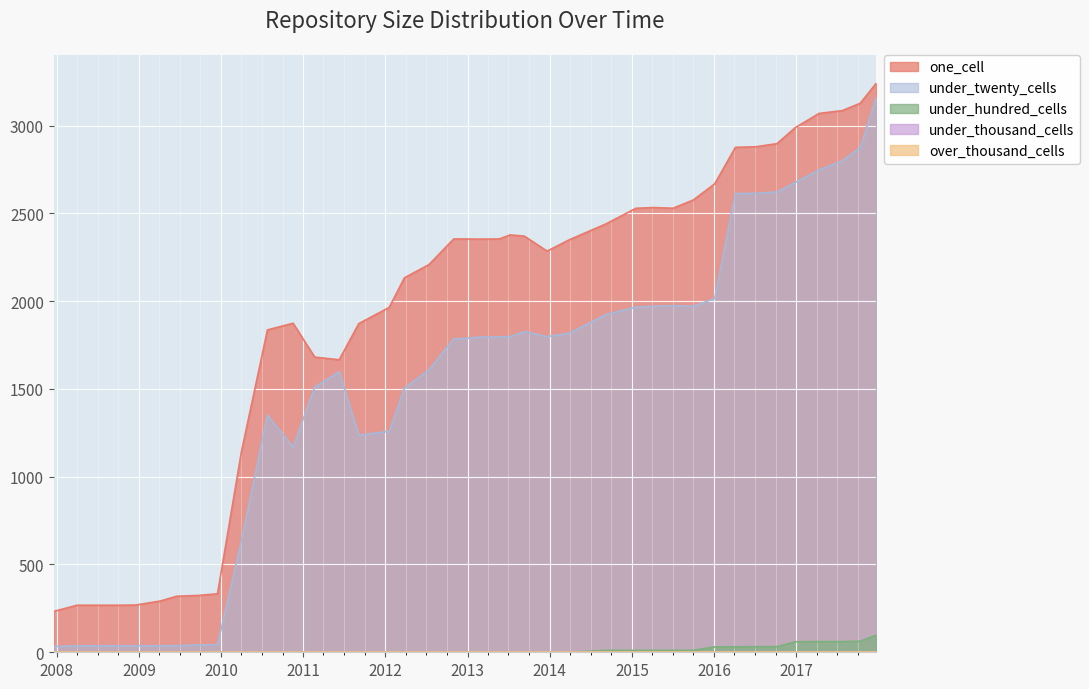

What is the highest value of the one_cell series?

3241